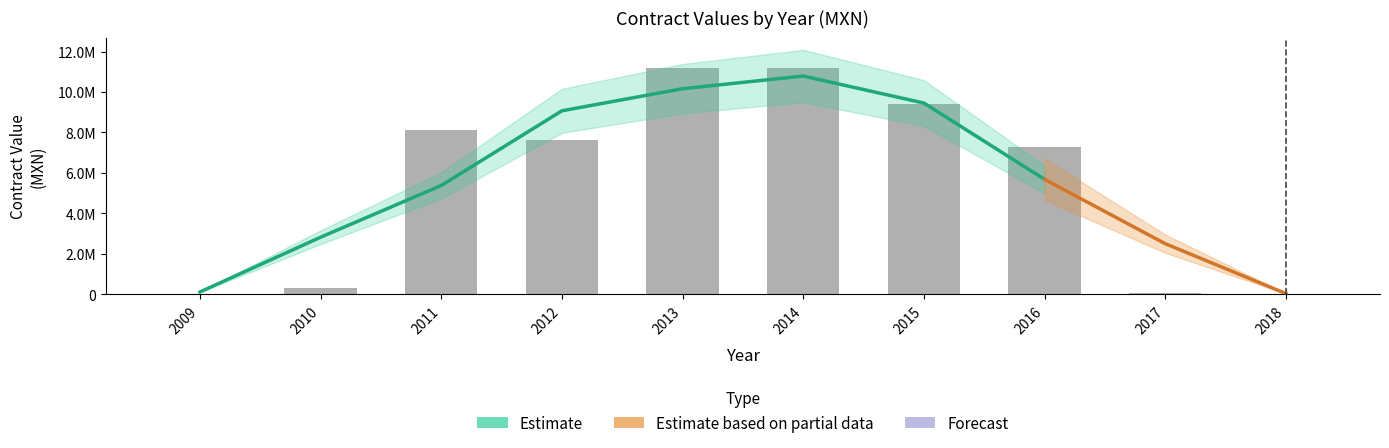

What is the difference between the second highest and minimum values in the awards.value.amount series?

11376036